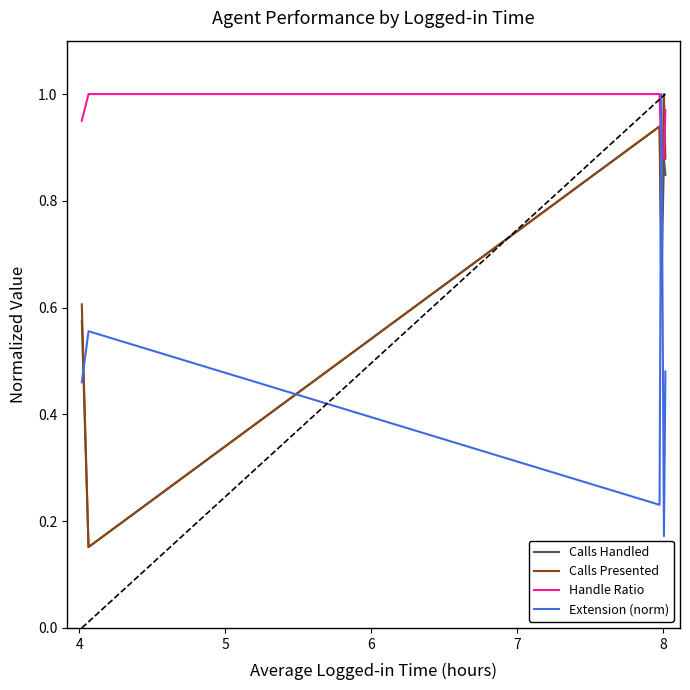

How many series are shown in this chart?

4